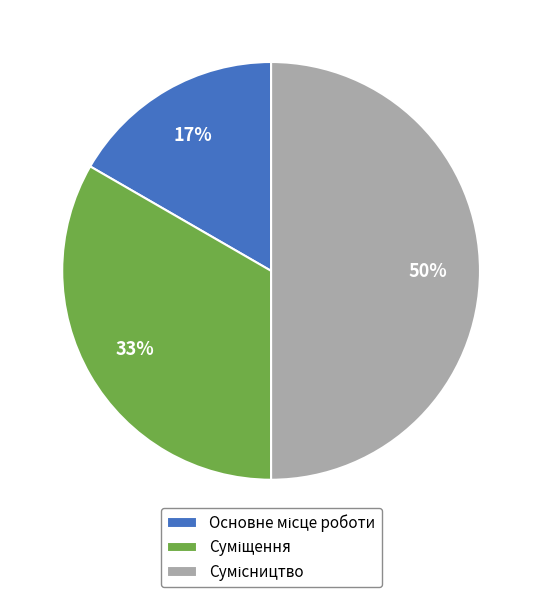

To the nearest percent, what is the average slice percentage?

33%